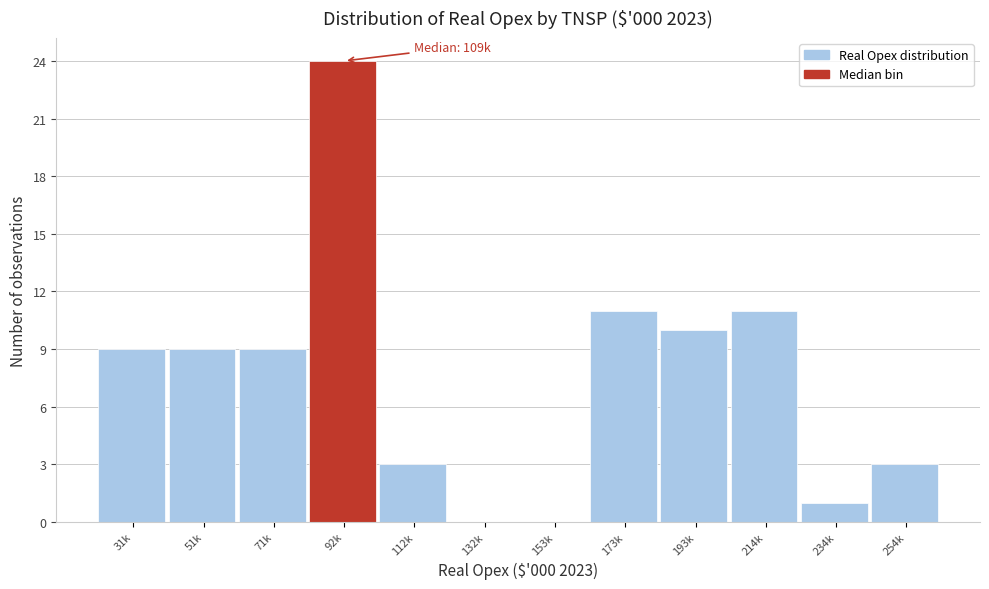

Reading left to right, what are all the values shown in this chart?

31k=9	51k=9	71k=9	92k=24	112k=3	132k=0	153k=0	173k=11	193k=10	214k=11	234k=1	254k=3